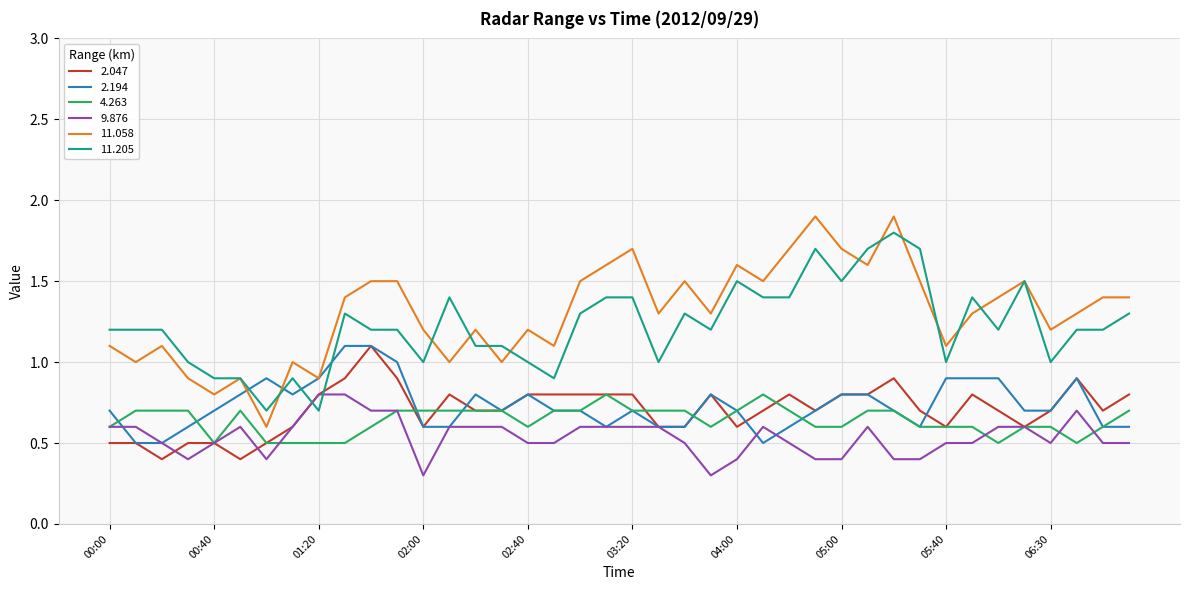

What are all the series names shown in the legend?

2.047, 2.194, 4.263, 9.876, 11.058, 11.205